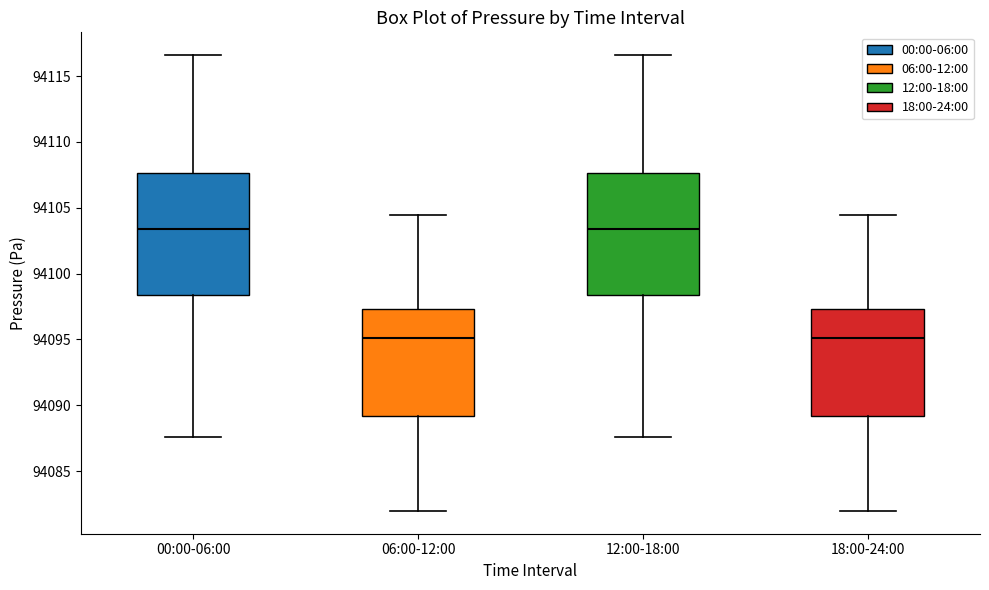

Reading left to right, transcribe this box plot: for each box, give where its median line is, the range the box spans, and where its two whiskers end, as read against the y-axis. The values are not printed on the chart, so give them approximately, as read against the axis.

00:00-06:00: median 94103.5, box 94098.5 to 94107.5, whiskers 94087.5 to 94116.5
06:00-12:00: median 94095.0, box 94089.0 to 94097.5, whiskers 94082.0 to 94104.5
12:00-18:00: median 94103.5, box 94098.5 to 94107.5, whiskers 94087.5 to 94116.5
18:00-24:00: median 94095.0, box 94089.0 to 94097.5, whiskers 94082.0 to 94104.5